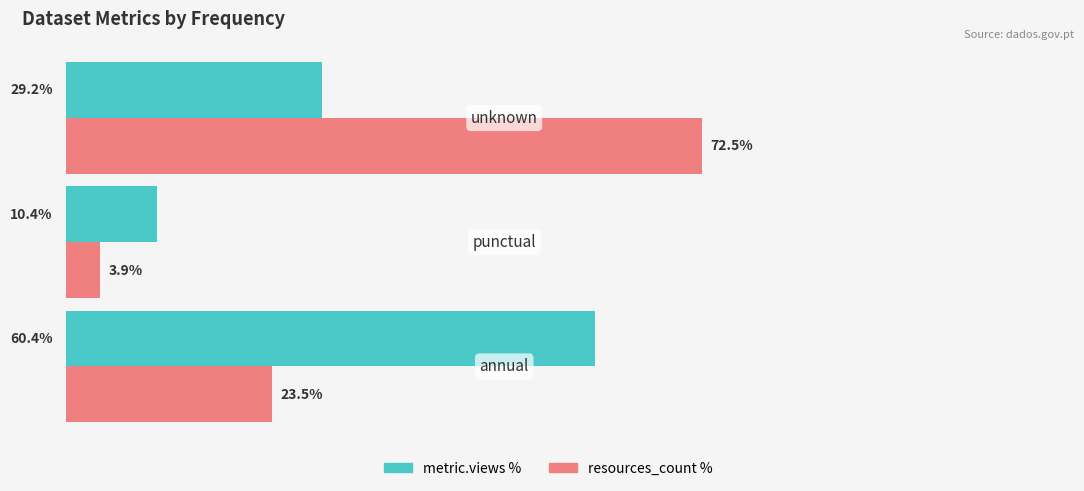

Which series has the largest total across all categories?

metric.views %